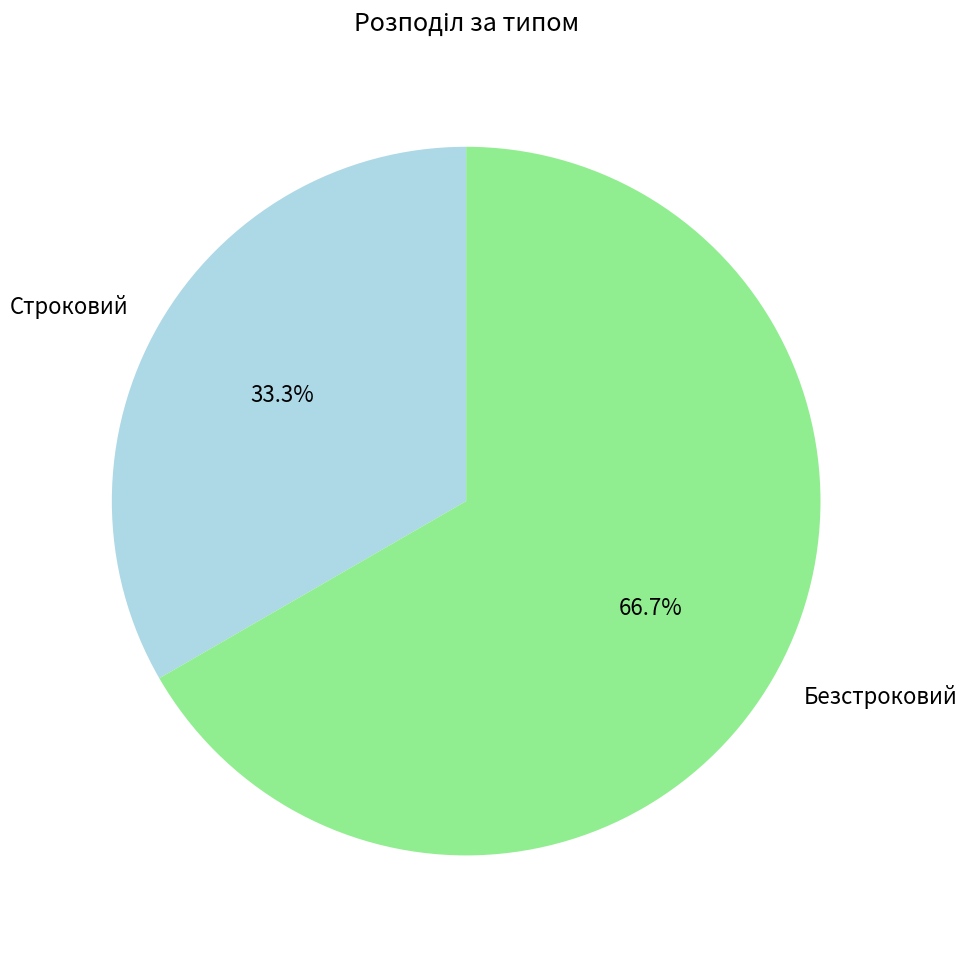

True or false: Безстроковий accounts for 67% of the total.

True